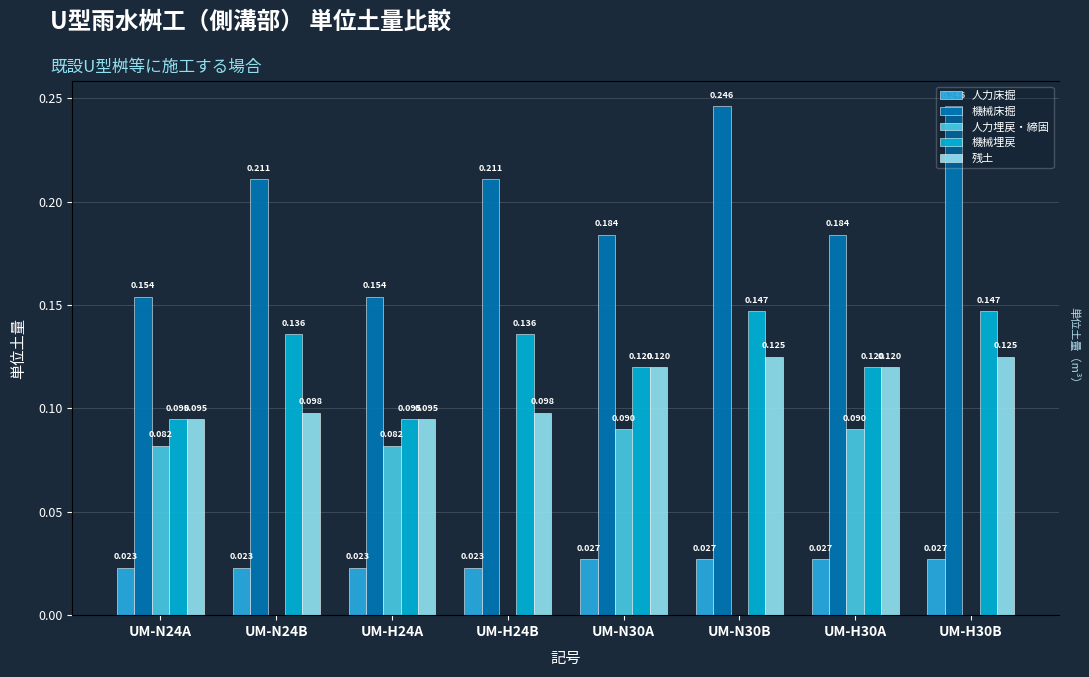

Reading right to left, extract all data points from this chart.

人力床掘: UM-H30B=0.0	UM-H30A=0.0	UM-N30B=0.0	UM-N30A=0.0	UM-H24B=0.0	UM-H24A=0.0	UM-N24B=0.0	UM-N24A=0.0
機械床掘: UM-H30B=0.2	UM-H30A=0.2	UM-N30B=0.2	UM-N30A=0.2	UM-H24B=0.2	UM-H24A=0.2	UM-N24B=0.2	UM-N24A=0.2
人力埋戻・締固: UM-H30B=0.0	UM-H30A=0.1	UM-N30B=0.0	UM-N30A=0.1	UM-H24B=0.0	UM-H24A=0.1	UM-N24B=0.0	UM-N24A=0.1
機械埋戻: UM-H30B=0.1	UM-H30A=0.1	UM-N30B=0.1	UM-N30A=0.1	UM-H24B=0.1	UM-H24A=0.1	UM-N24B=0.1	UM-N24A=0.1
残土: UM-H30B=0.1	UM-H30A=0.1	UM-N30B=0.1	UM-N30A=0.1	UM-H24B=0.1	UM-H24A=0.1	UM-N24B=0.1	UM-N24A=0.1